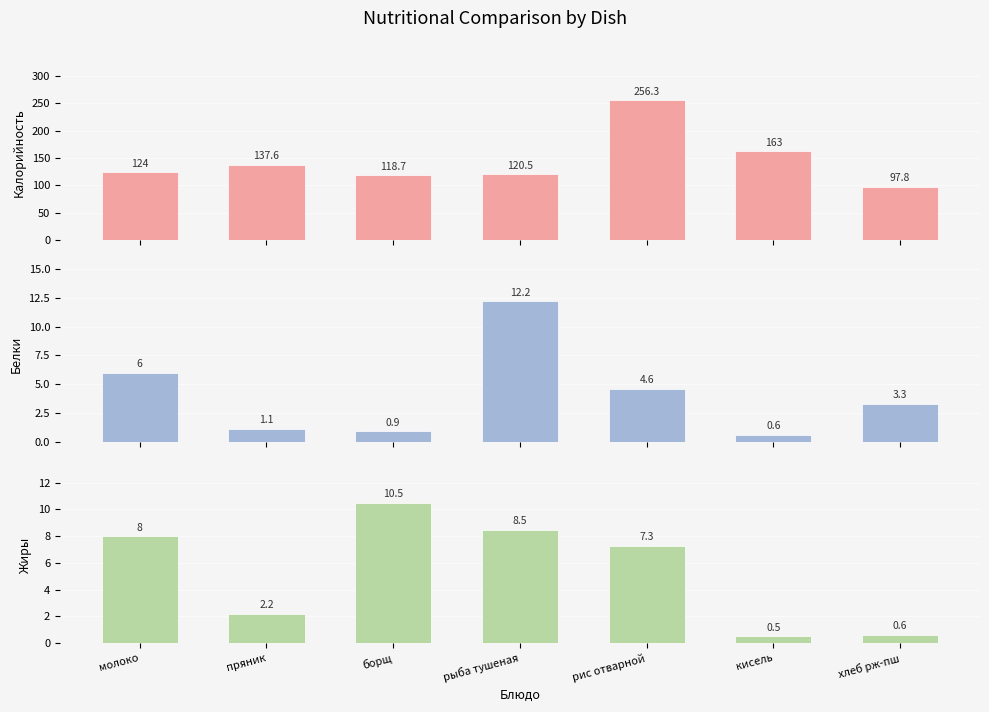

How many data points does each series have?

7